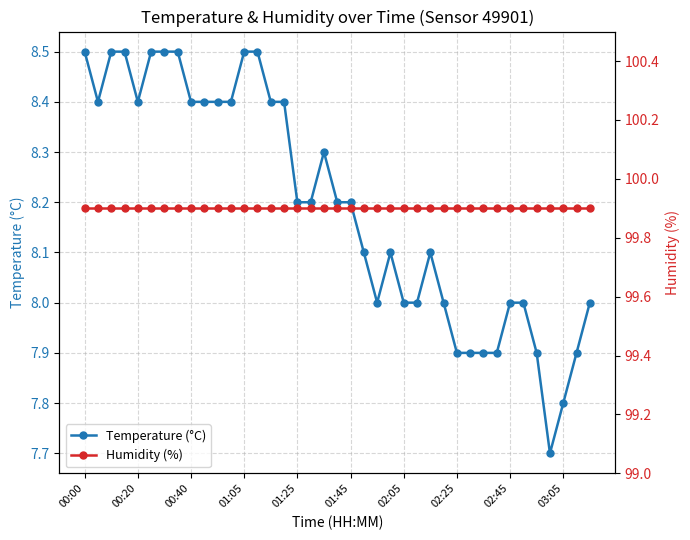

True or false: Temperature (°C) and Humidity (%) cross at least once.

False